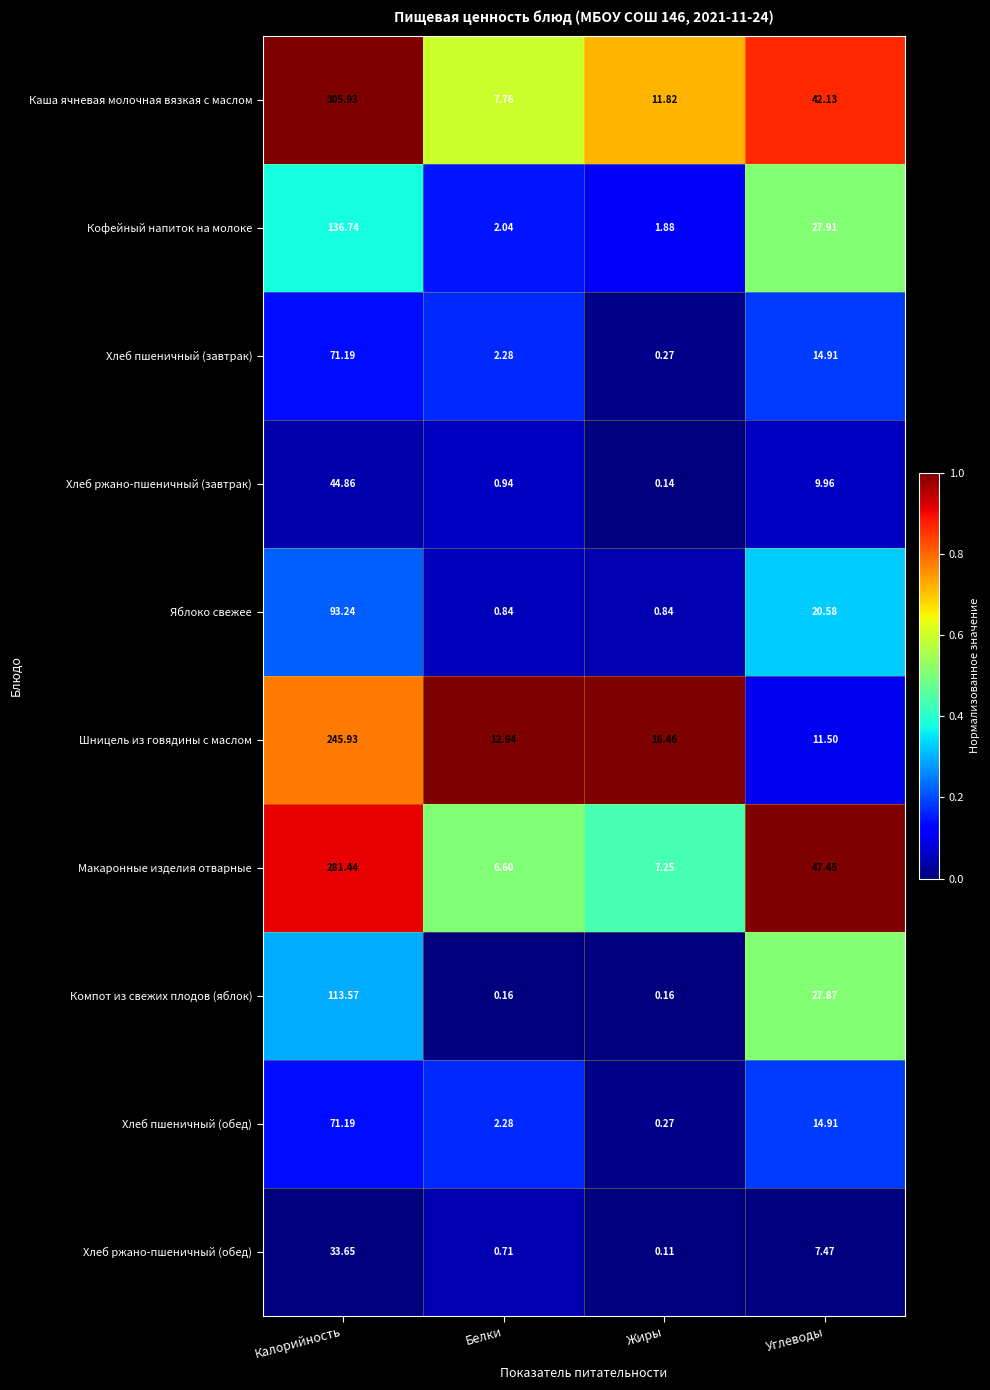

At which category does the chart reach its peak across all series?

Калорийность